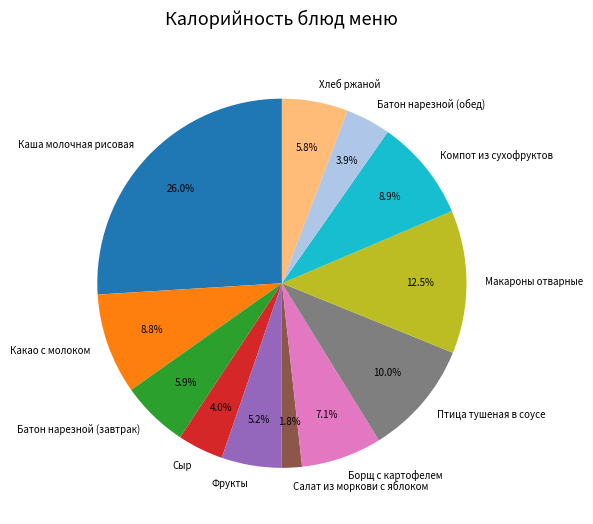

Is there any slice that represents more than half of the pie?

No